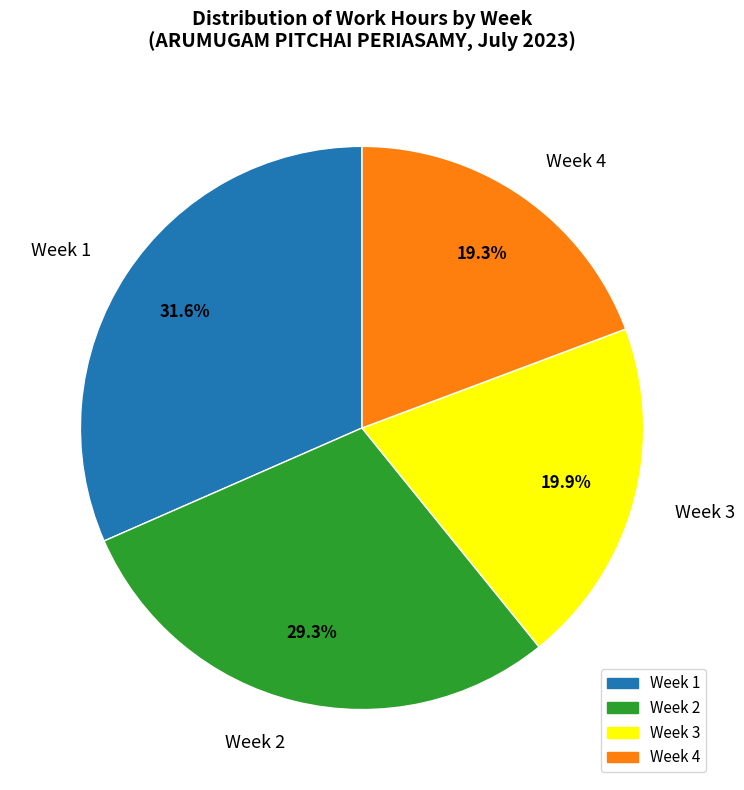

Rank the categories by value from lowest to highest.

Week 4, Week 3, Week 2, Week 1